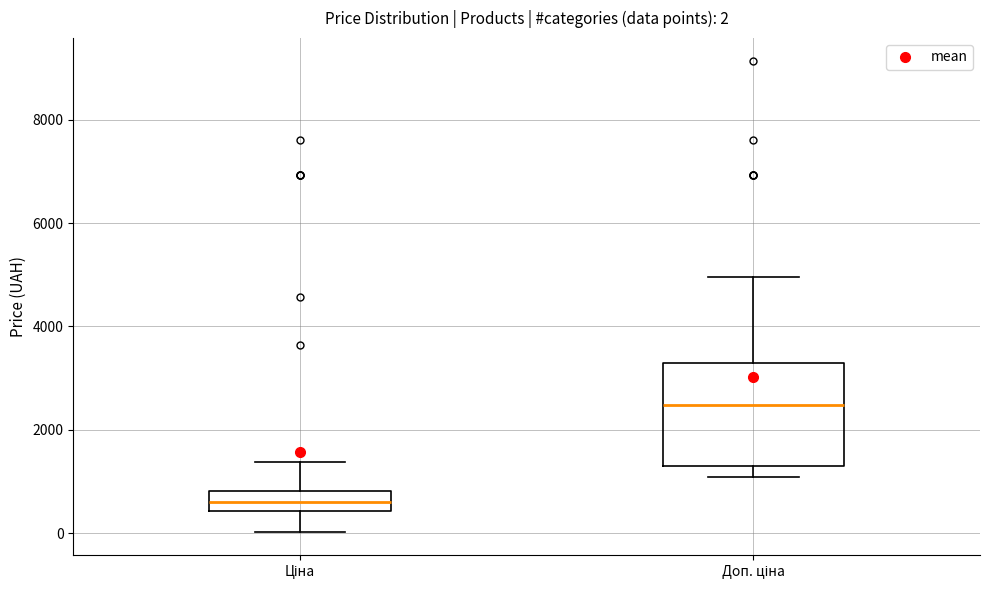

Comparing the boxes themselves (not the whiskers), which one is the tallest?

Доп. ціна